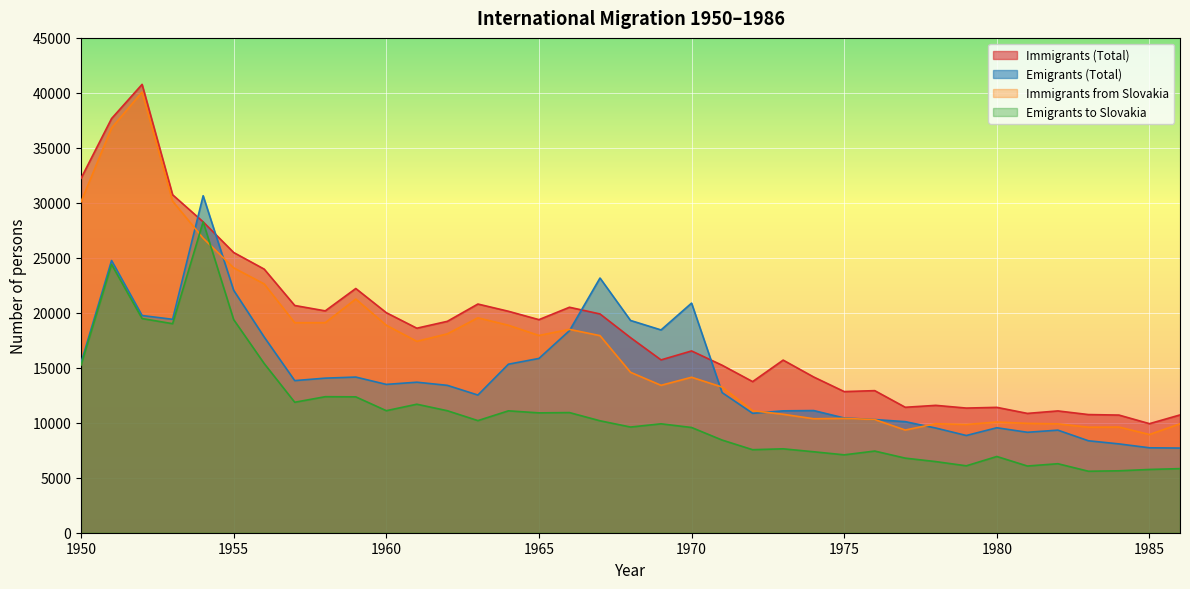

Is the value of Immigrants from Slovakia at 1953 greater than the value of Immigrants (Total) at 1975?

Yes